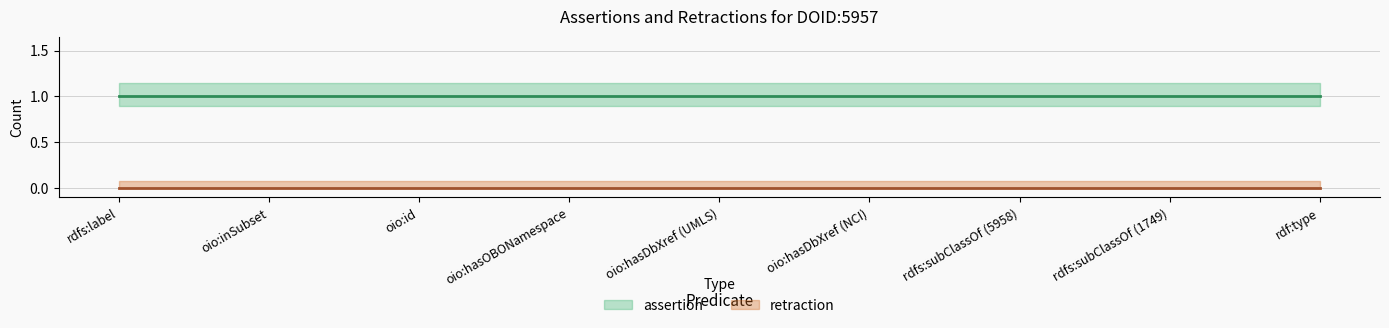

Does the chart have visible grid lines?

Yes